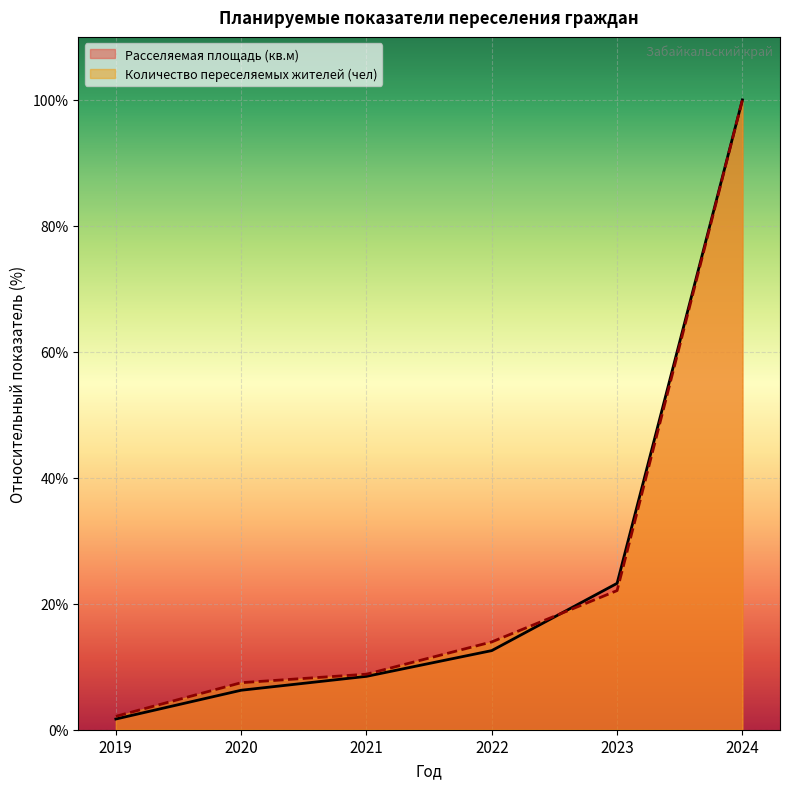

The value of Количество переселяемых жителей (чел) at 2023 is 12.1. True or false?

False